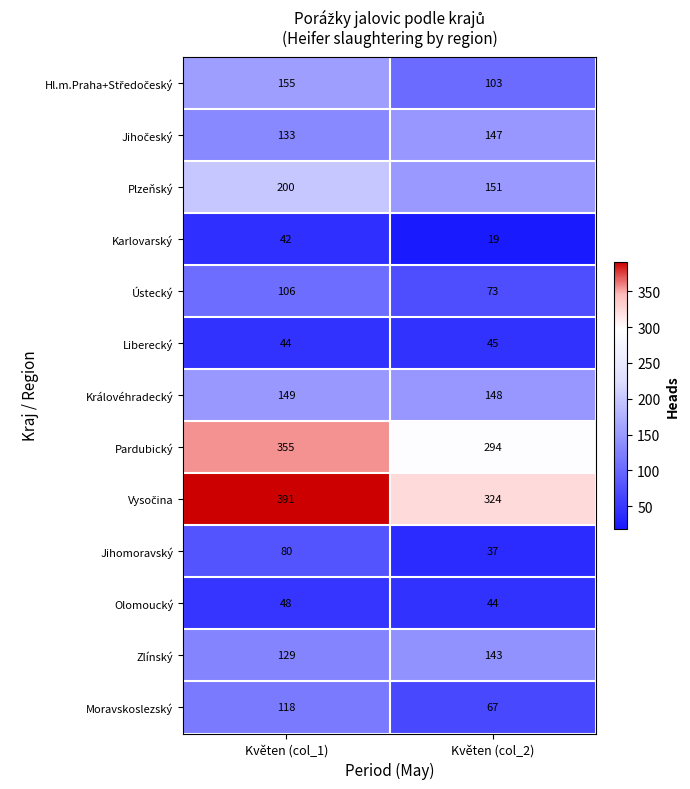

What is the difference between the highest and lowest values at Květen (col_2)?

305